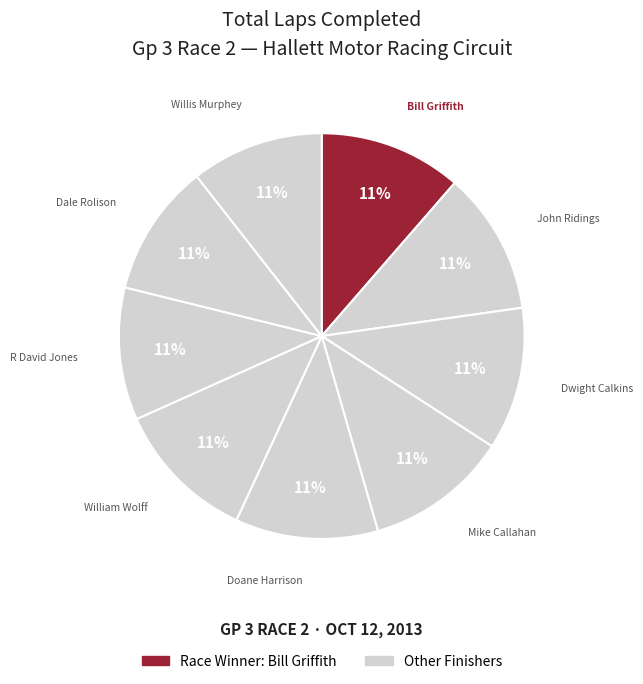

What is the smallest slice in the pie chart?

R David Jones (FV)